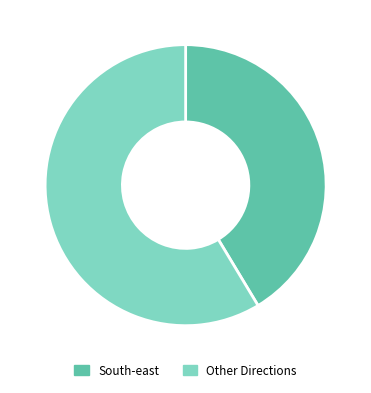

Is there any slice that represents more than half of the pie?

Yes